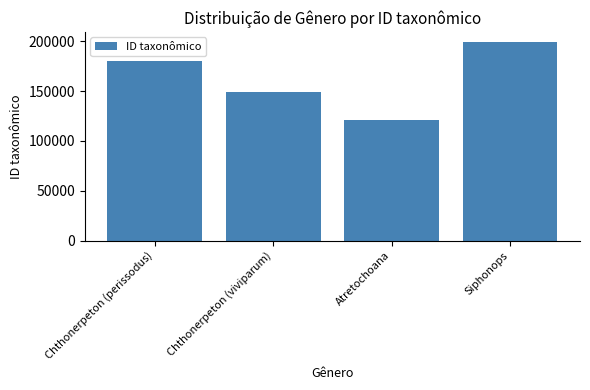

Count the values in the range 149124 to 199467.

3